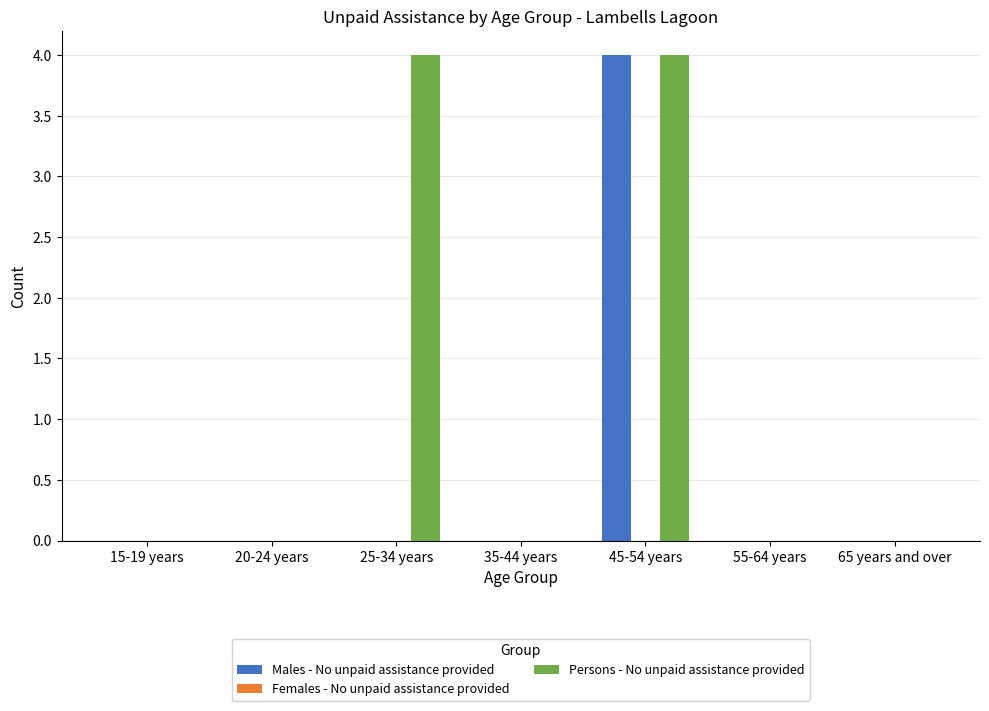

At which category is the sum across all series the highest?

45-54 years